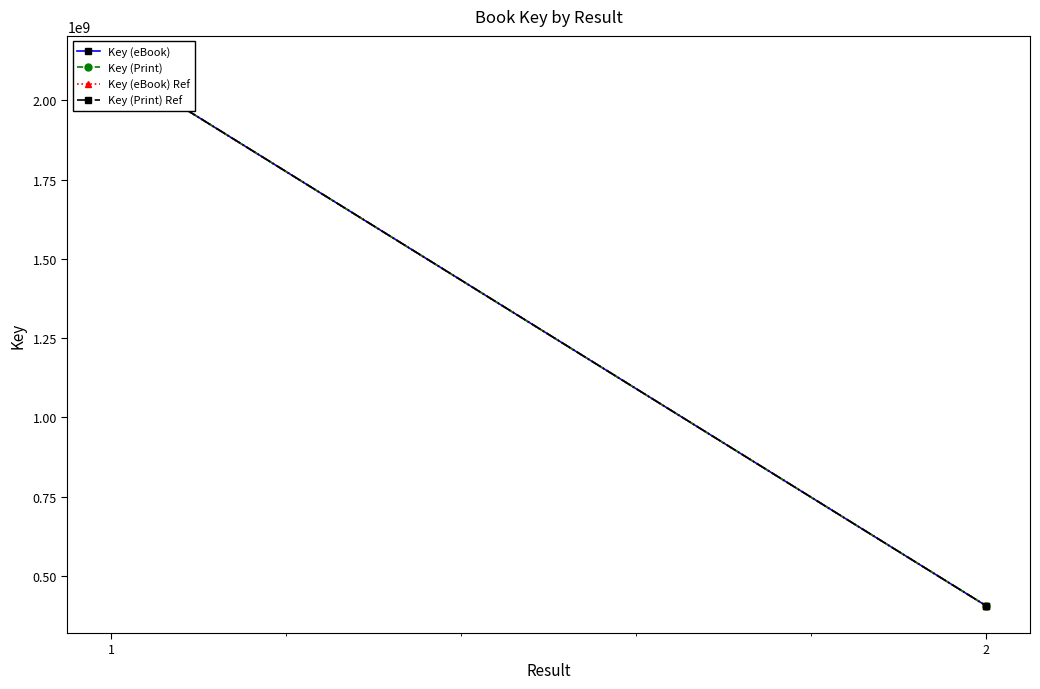

The Key (eBook) series shows 2118032090.0 at 1. True or false?

True